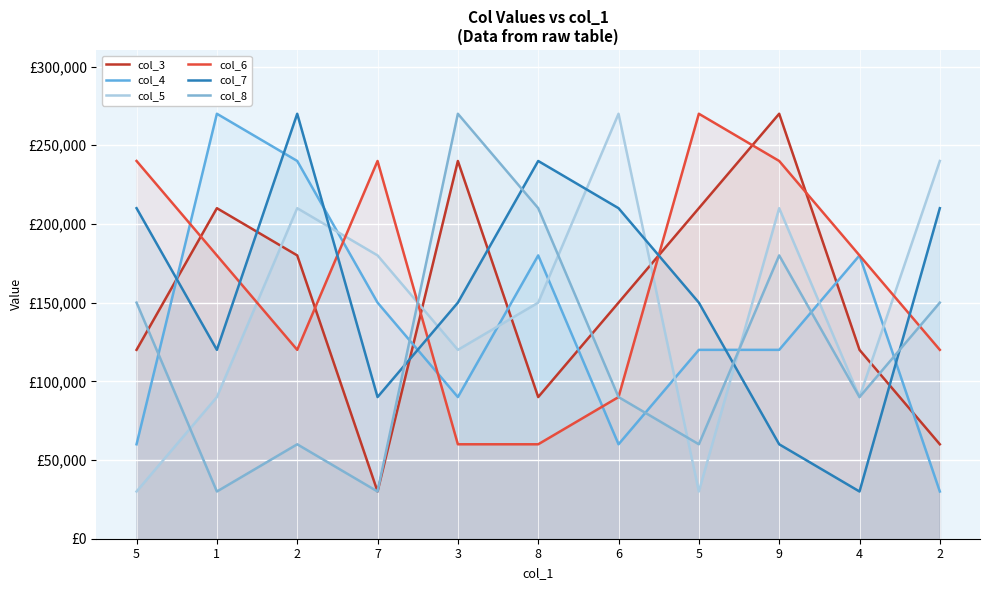

What is the difference between the highest and lowest values at 6?

210000